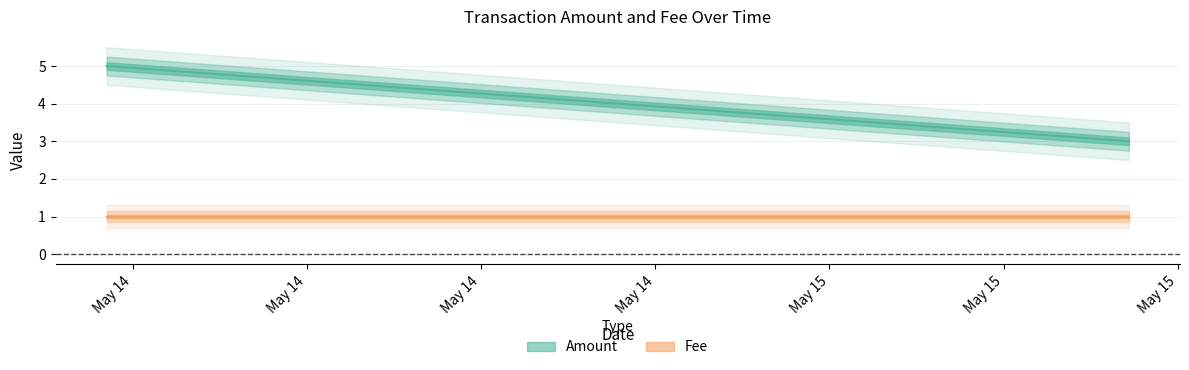

List the series in order of their peak value, lowest first.

Fee, Amount